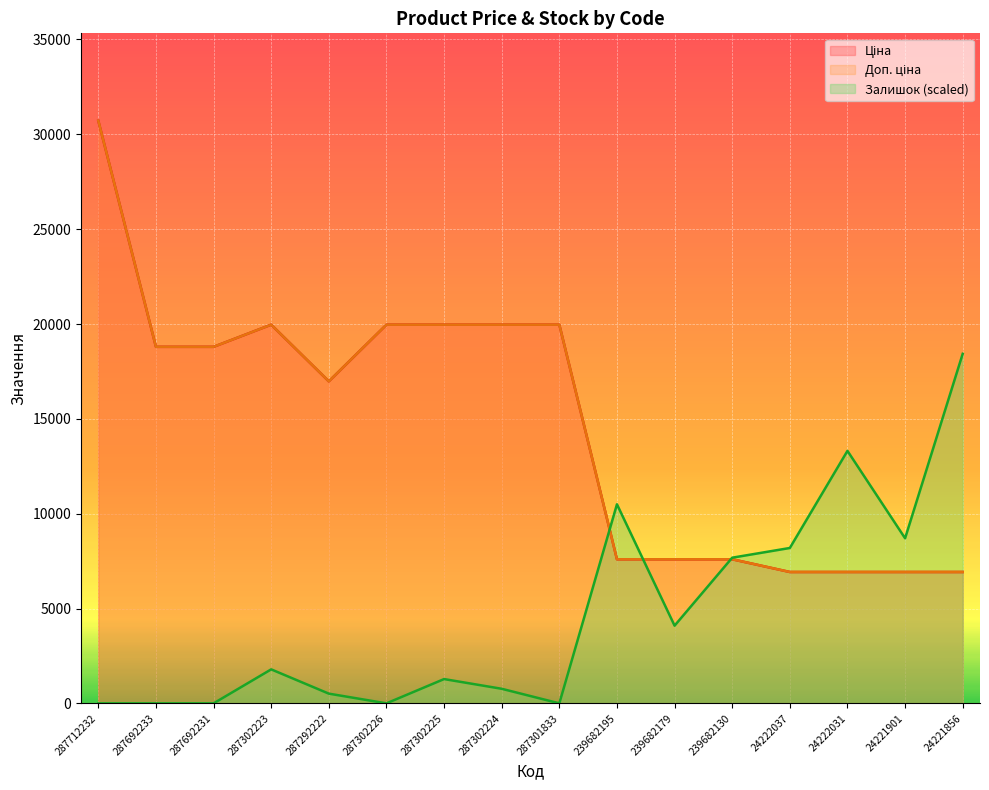

Rank the categories by Залишок value from lowest to highest.

287712232, 287692233, 287692231, 287302226, 287301833, 287292222, 287302224, 287302225, 287302223, 239682179, 239682130, 24222037, 24221901, 239682195, 24222031, 24221856